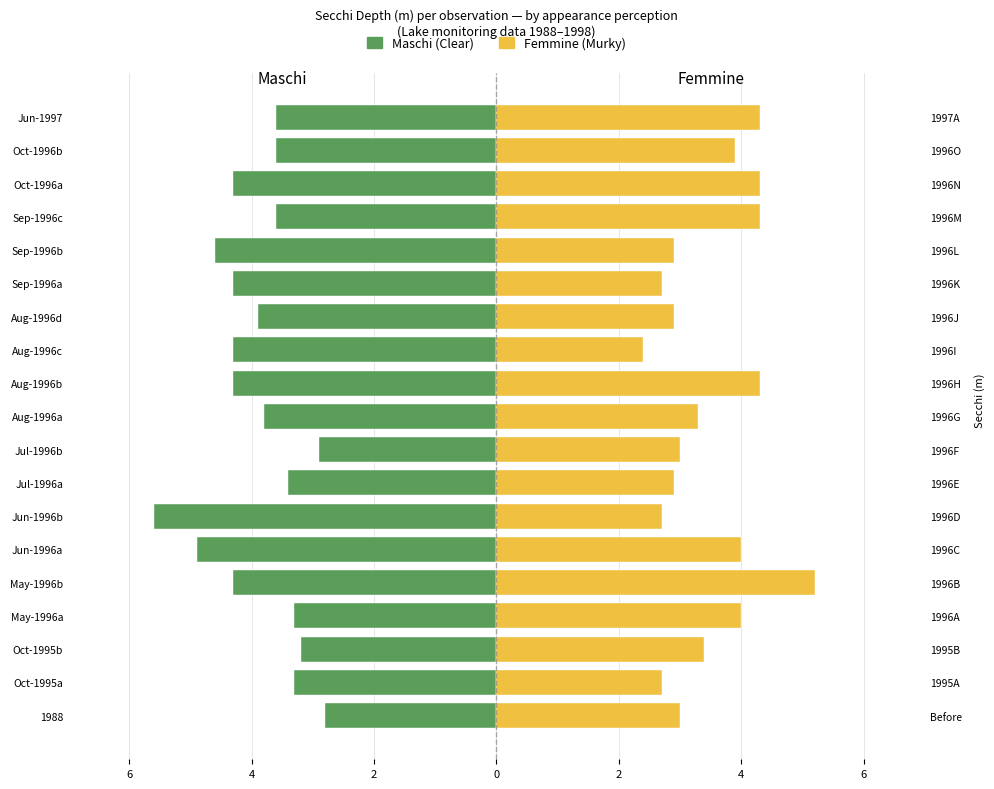

At how many categories does at least one series exceed -2?

19